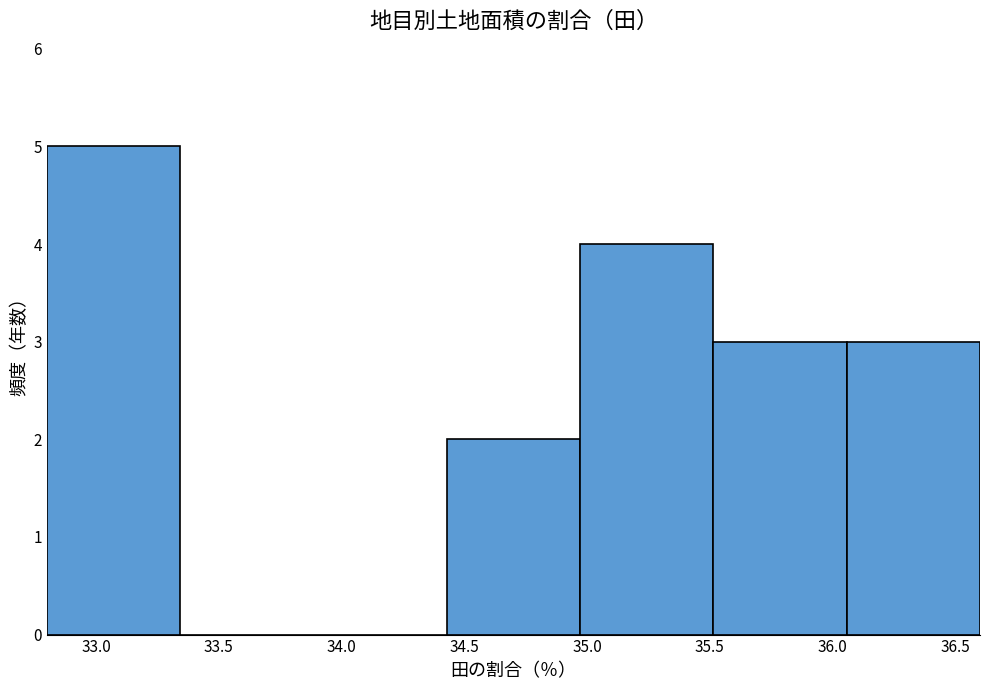

What is the height of the bar covering 35.50 to 36.05 on the x-axis? Neither the bar edges nor the heights are printed on the chart, so give them approximately, as read against the axes.

3